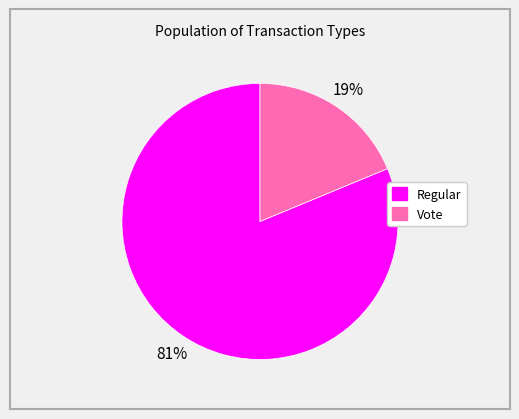

To the nearest percent, what percentage of the pie is Regular?

81%